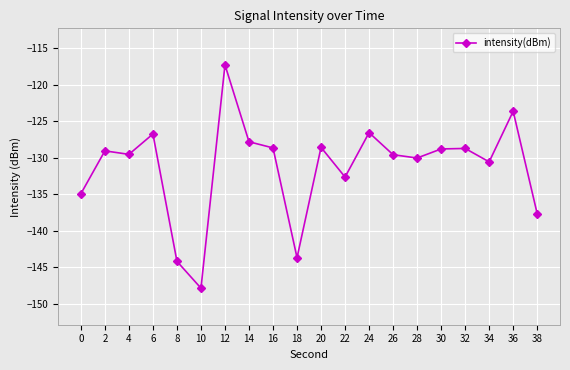

Does the chart display data point markers on the line(s)?

Yes